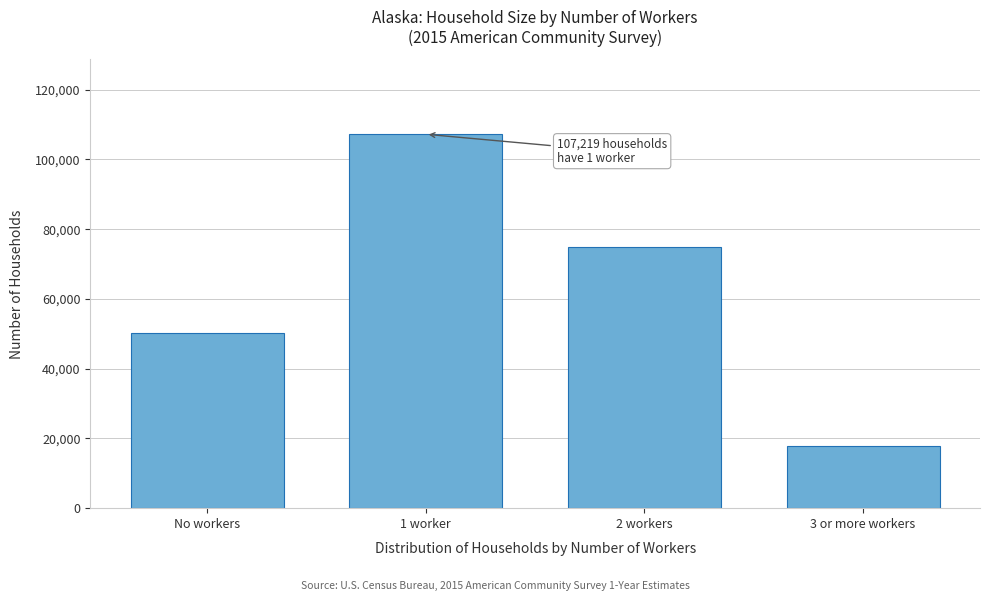

Reading left to right, what are all the values shown in this chart?

No workers=50272	1 worker=107219	2 workers=75016	3 or more workers=17678